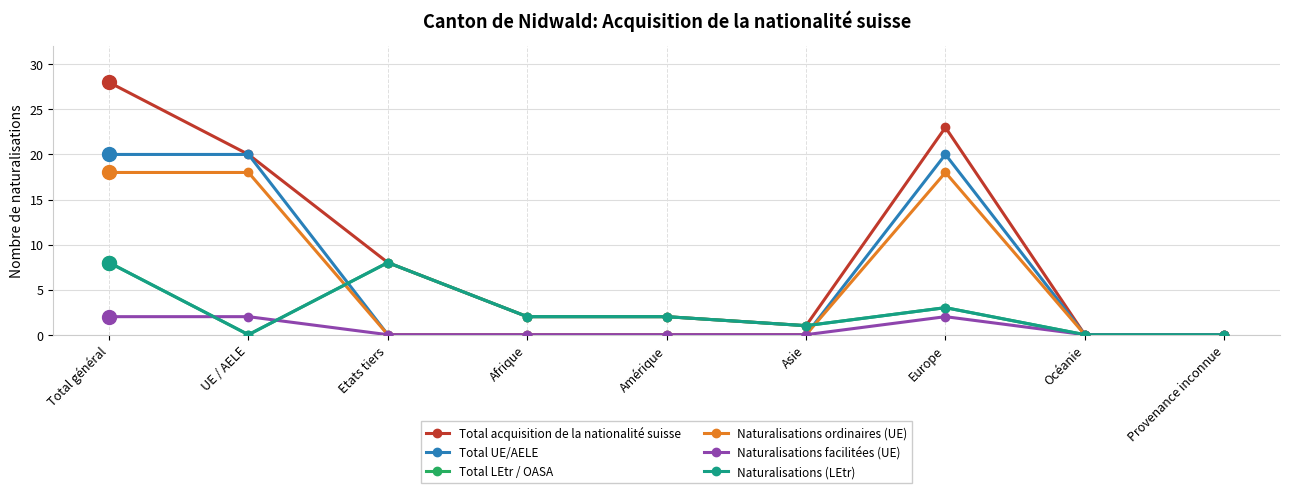

Does the chart have visible grid lines?

Yes